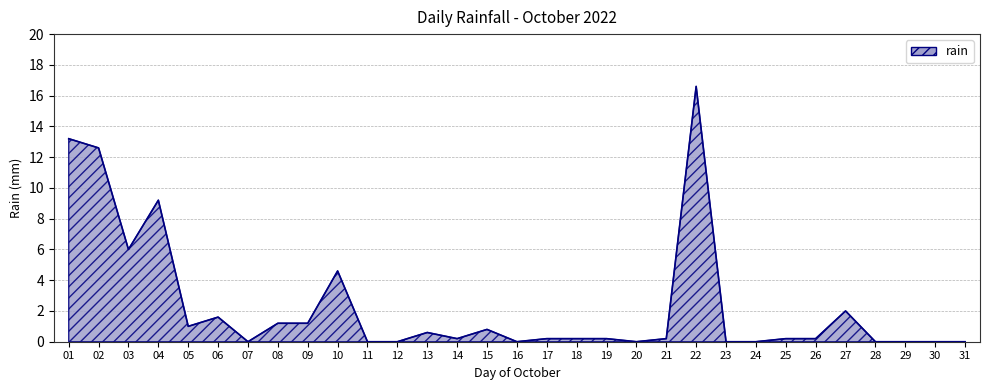

What is the difference between the maximum and minimum values?

16.6